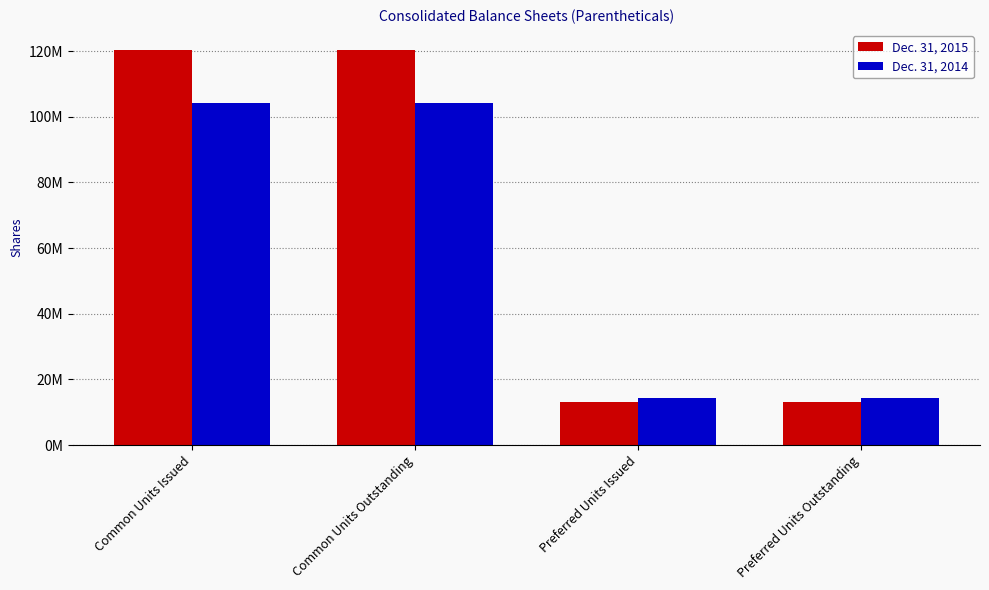

What is the value of the Dec. 31, 2014 bar at the 3rd from the left?

14223737